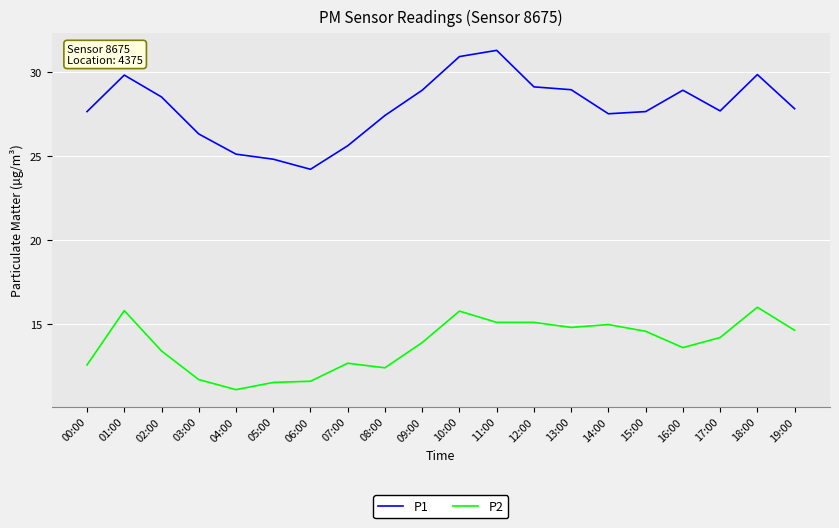

Is the value of P2 at 12:00 greater than the value of P1 at 18:00?

No